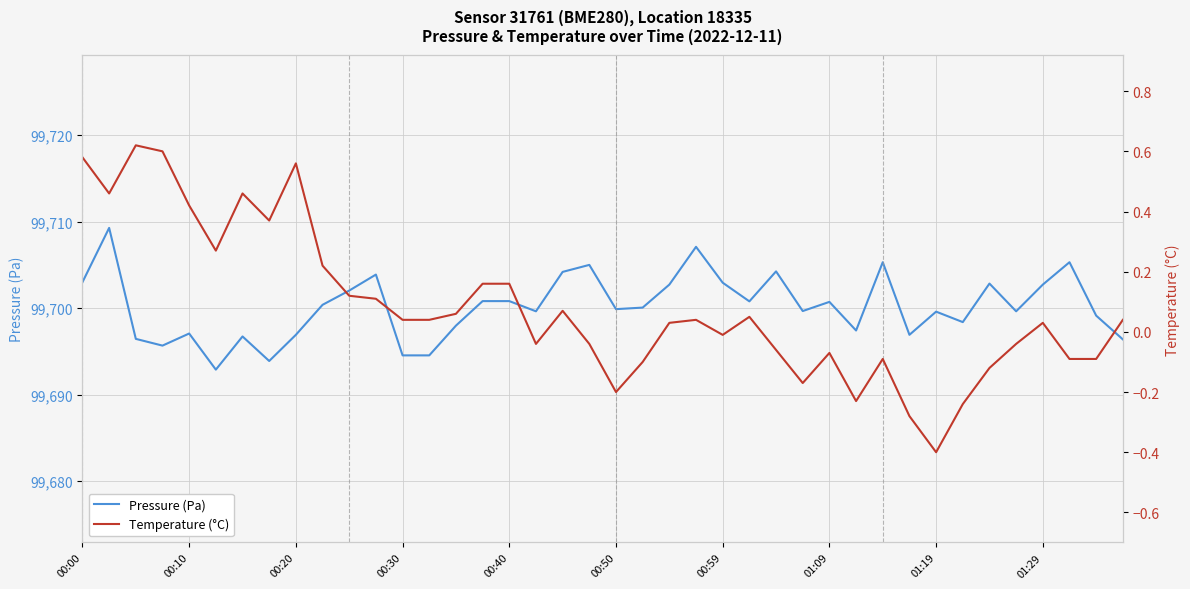

The value of Pressure (Pa) at 00:59 is 58645.4. True or false?

False